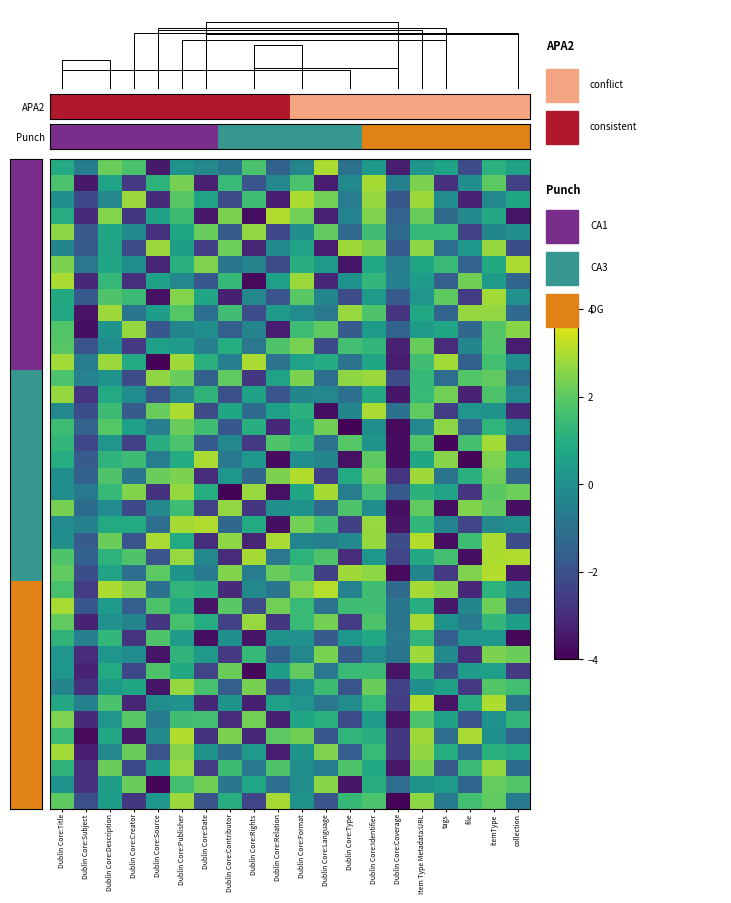

At which category is the sum across all series the highest?

itemType